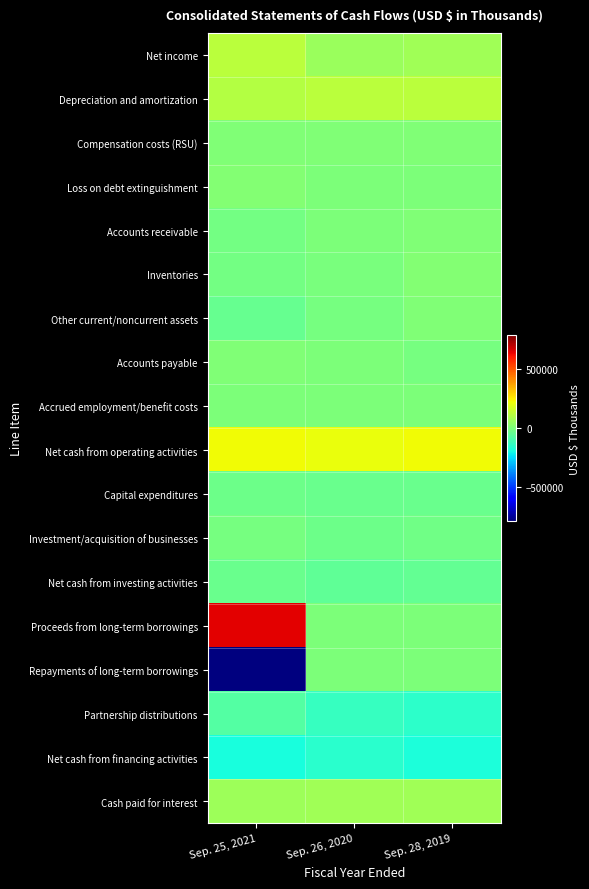

Which category has the highest value across all series?

Sep. 25, 2021